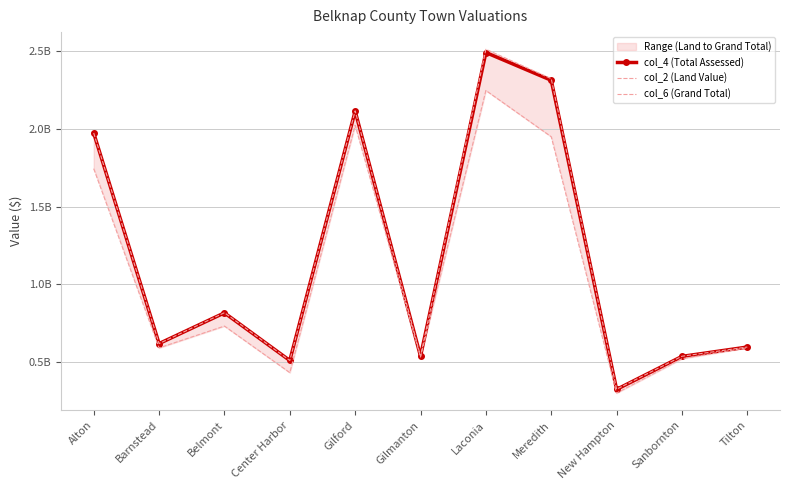

What is the label of the 8th point from the left?

Meredith